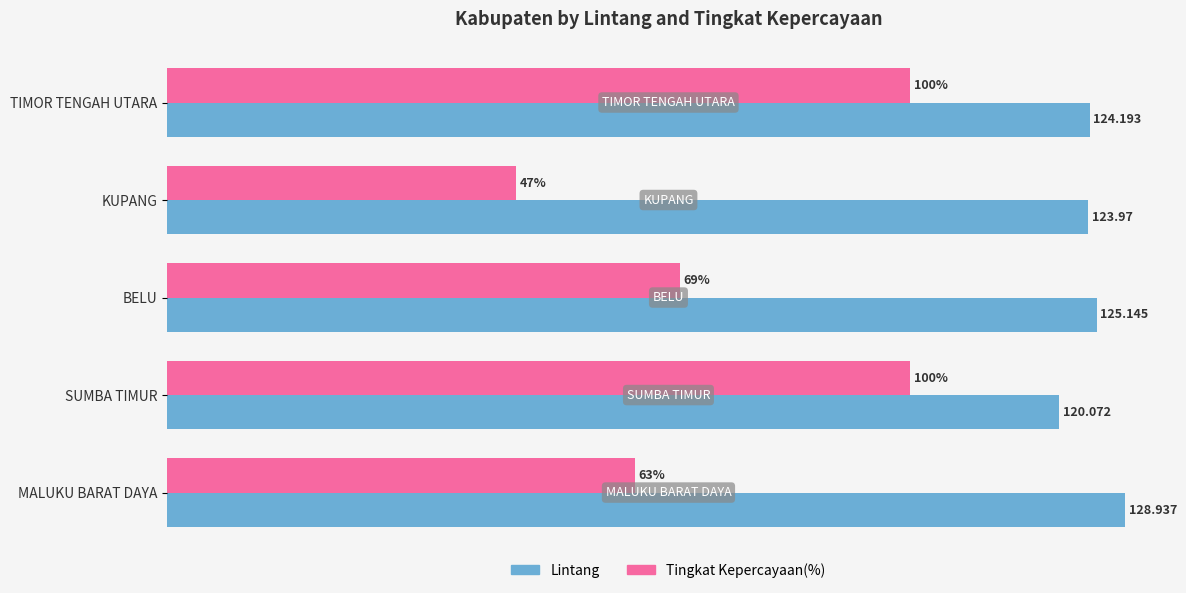

Which series has the largest range (max minus min)?

Tingkat Kepercayaan(%)